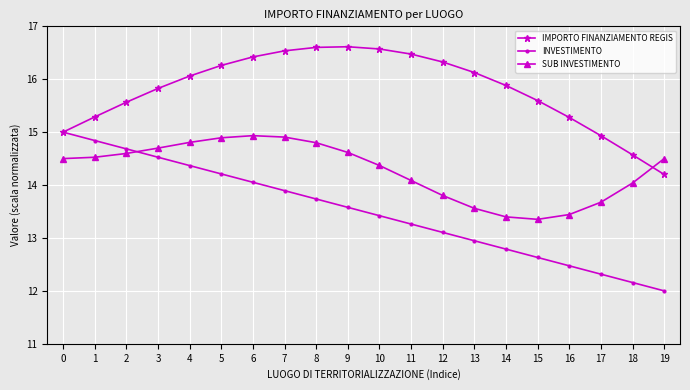

At which category does the chart reach its minimum across all series?

19